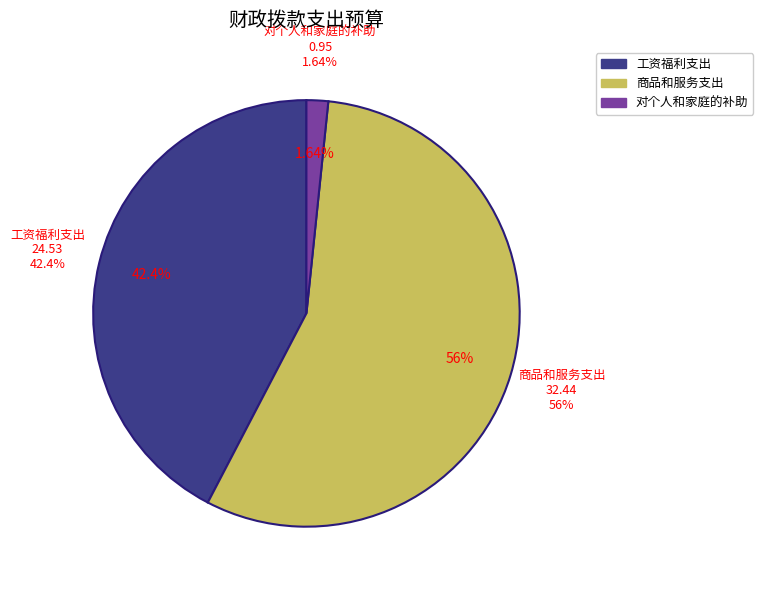

To the nearest percent, what percentage of the pie is 商品和服务支出?

56%